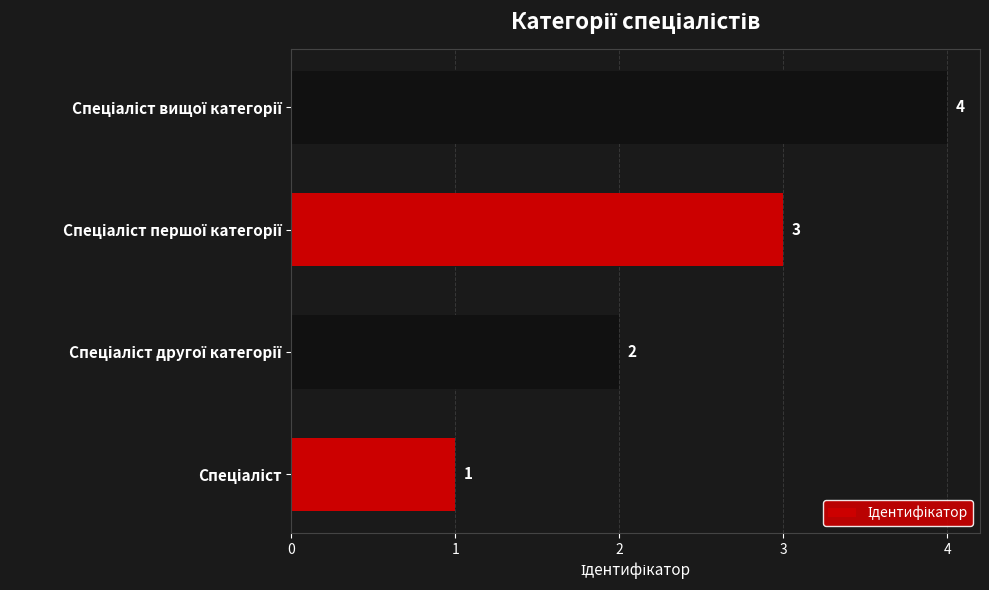

How many bars are there in total?

4